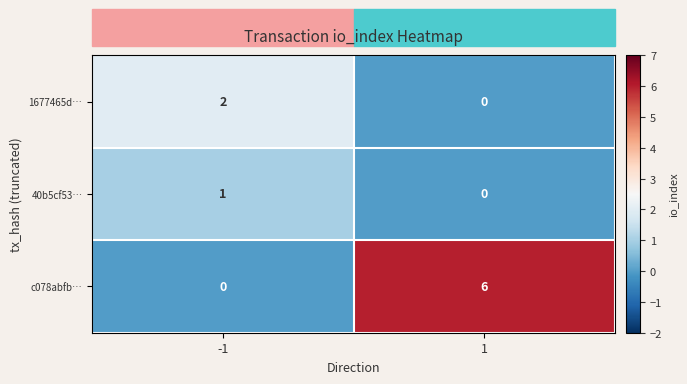

What is the sum of all c078abfb… values?

6